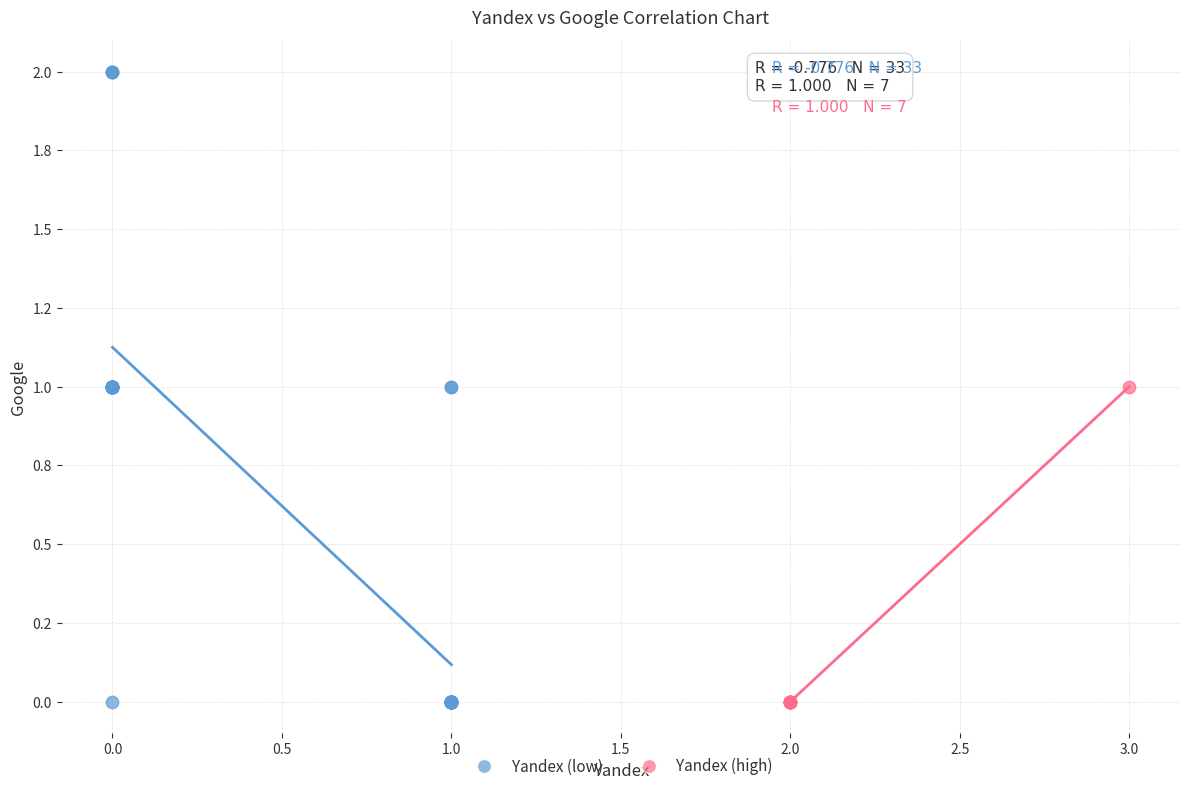

What are all the series names shown in the legend?

Yandex (low), Yandex (high)